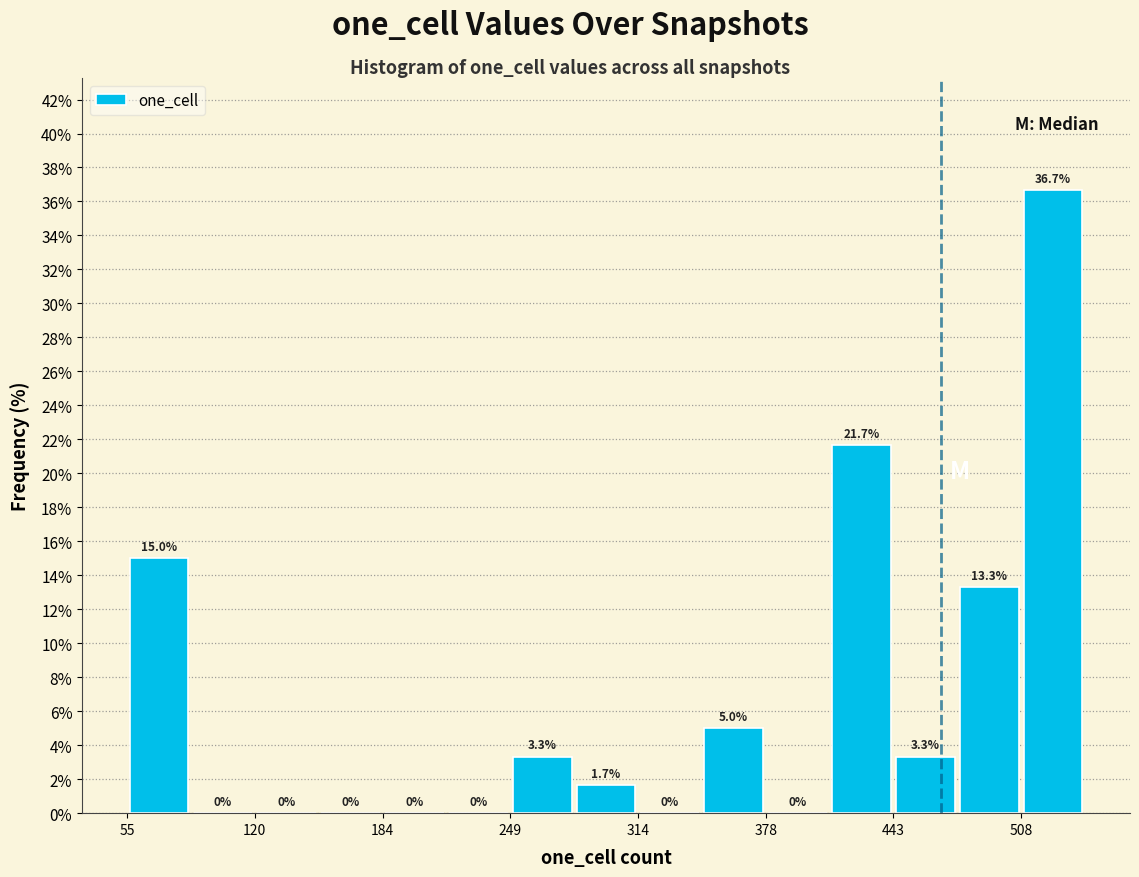

Read against the x-axis, roughly where is the centre of the tallest bar?

520